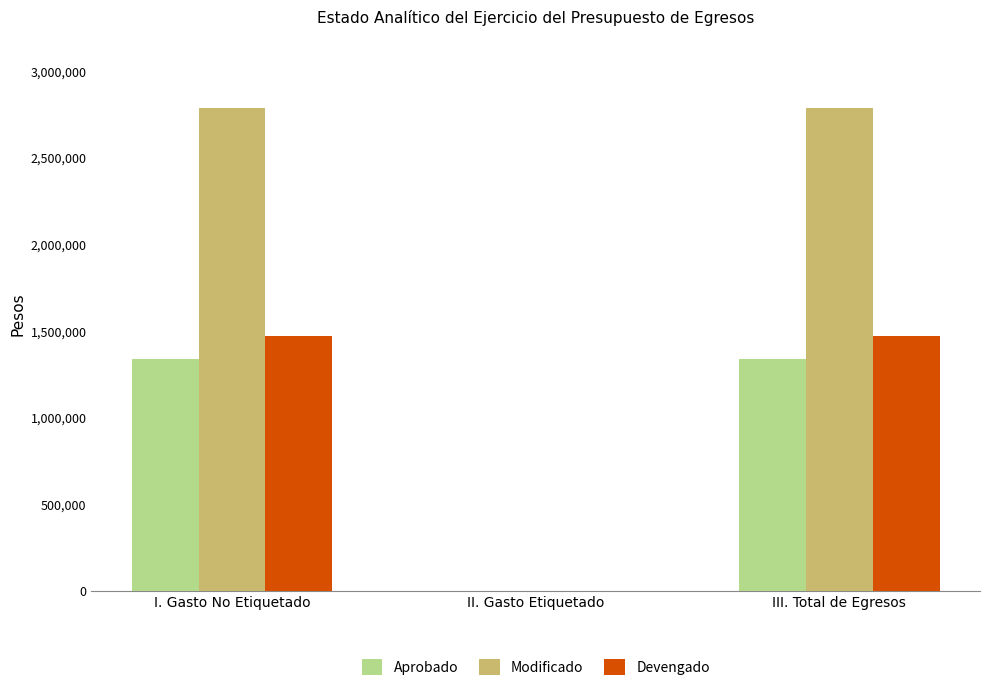

How many groups of bars are there?

3